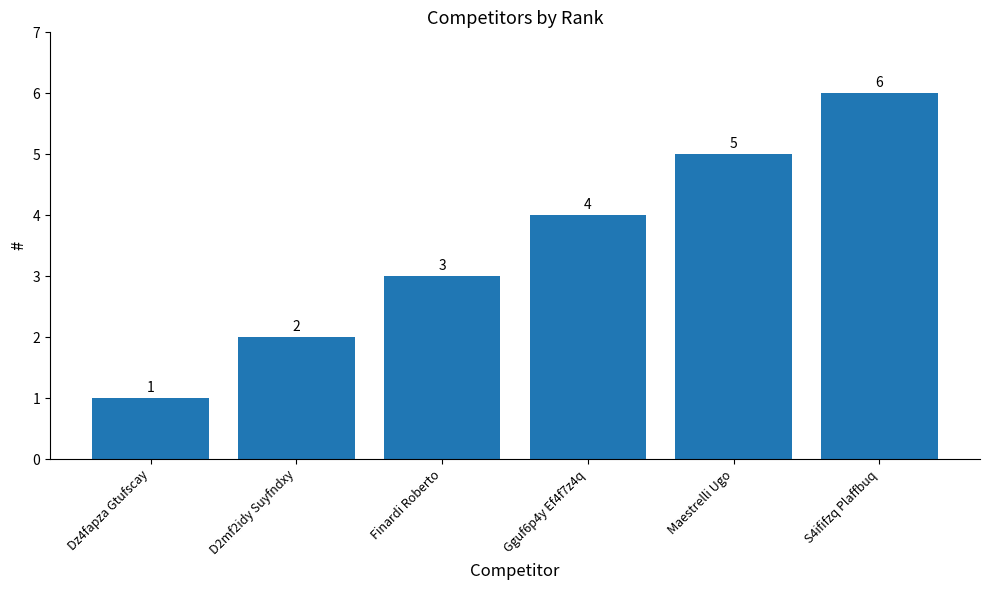

What is the ratio of the value at Maestrelli Ugo to the value at D2mf2idy Suyfndxy?

2.5